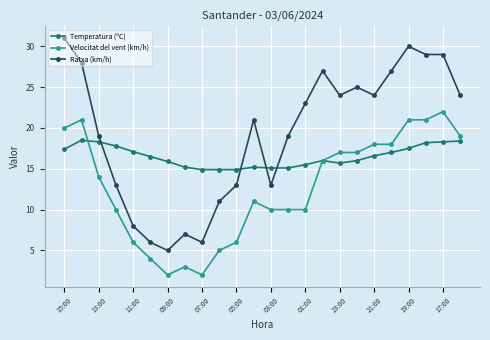

Rank the series by their average value, from highest to lowest.

Ratxa (km/h), Temperatura (ºC), Velocitat del vent (km/h)